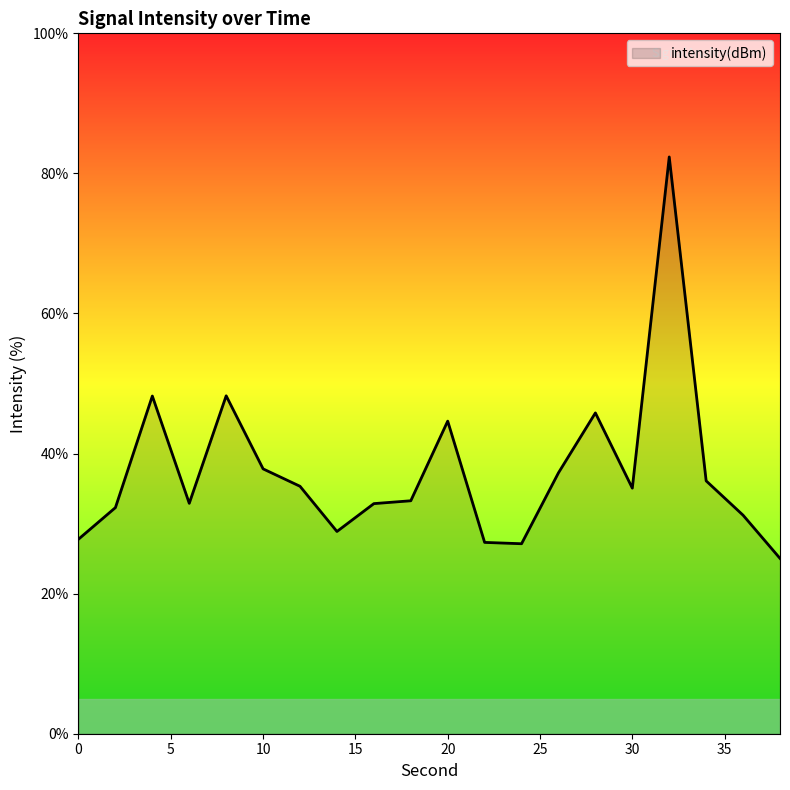

What is the average value?

37.5